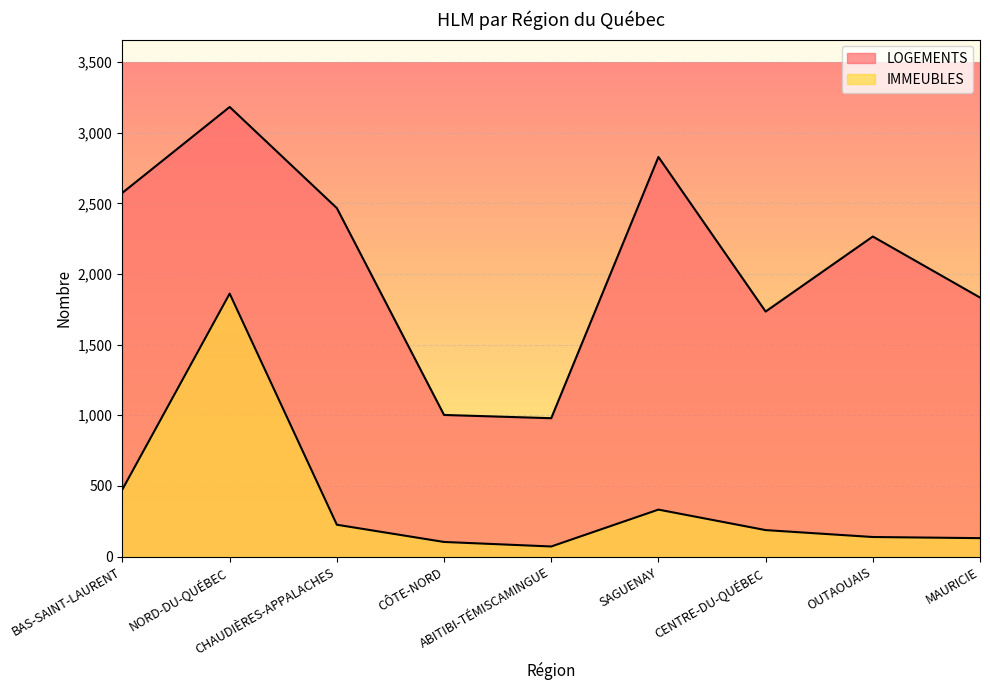

What position from the right is CÔTE-NORD?

6